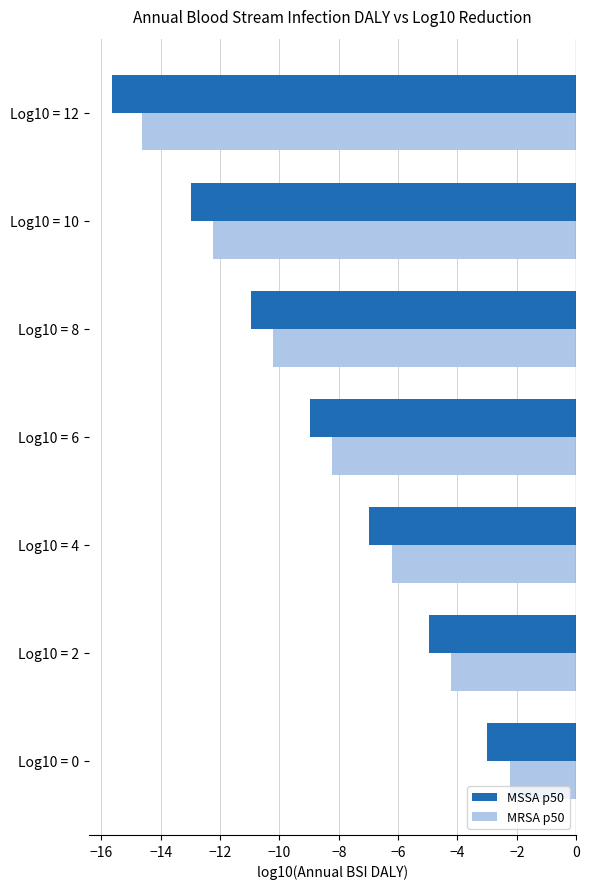

What are all the series names shown in the legend?

MSSA p50, MRSA p50